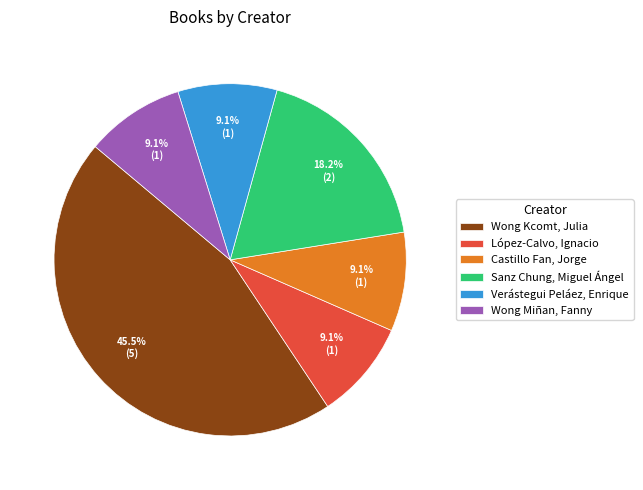

How many slices are in this pie chart?

6